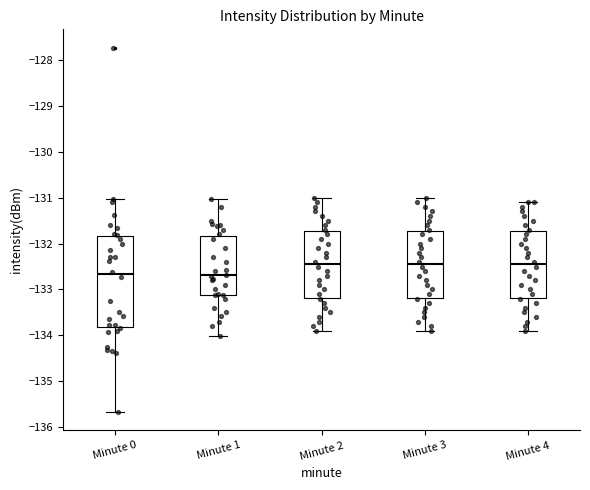

Reading left to right, transcribe this box plot: for each box, give where its median line is, the range the box spans, and where its two whiskers end, as read against the y-axis. The values are not printed on the chart, so give them approximately, as read against the axis.

Minute 0: median -132.7, box -133.8 to -131.8, whiskers -135.7 to -131.0
Minute 1: median -132.7, box -133.1 to -131.8, whiskers -134.0 to -131.0
Minute 2: median -132.4, box -133.2 to -131.7, whiskers -133.9 to -131.0
Minute 3: median -132.4, box -133.2 to -131.7, whiskers -133.9 to -131.0
Minute 4: median -132.4, box -133.2 to -131.7, whiskers -133.9 to -131.1